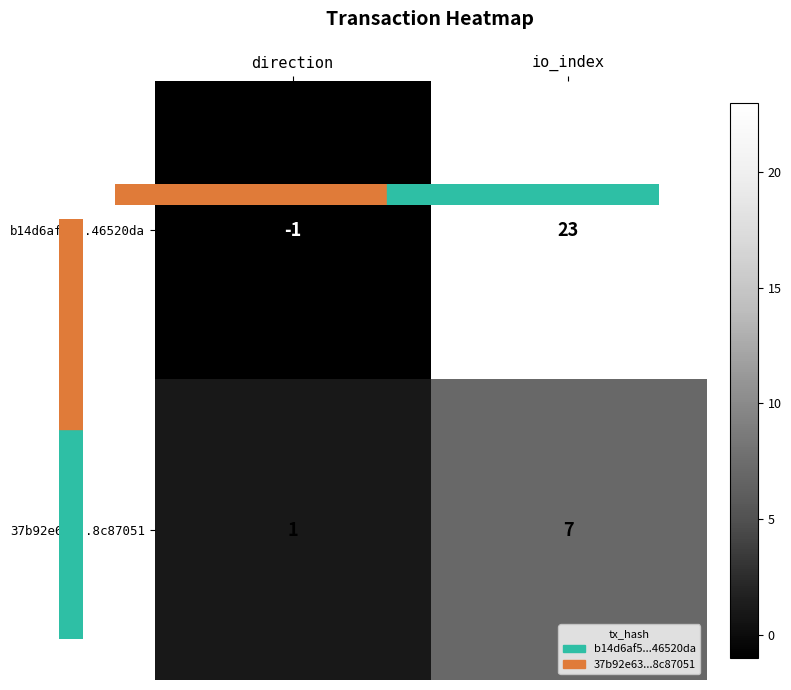

At which label is b14d6af5...46520da closest to 11?

direction